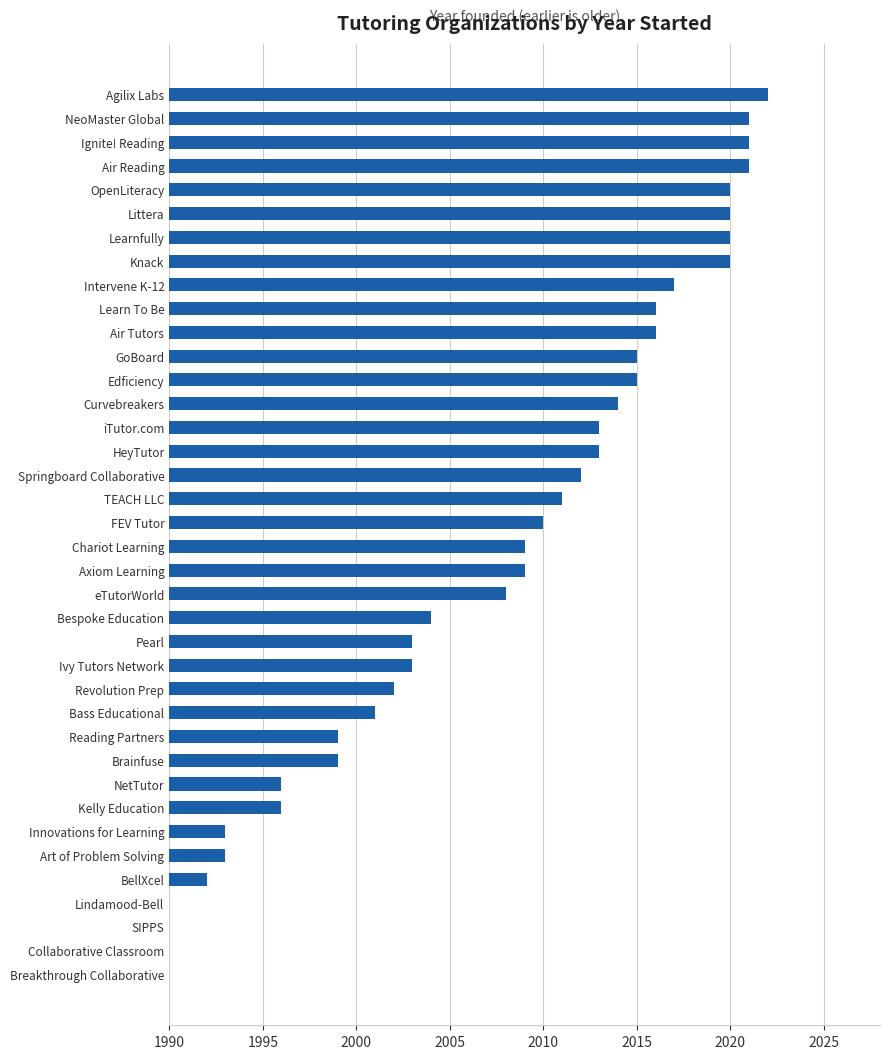

How many bars are there in total?

38